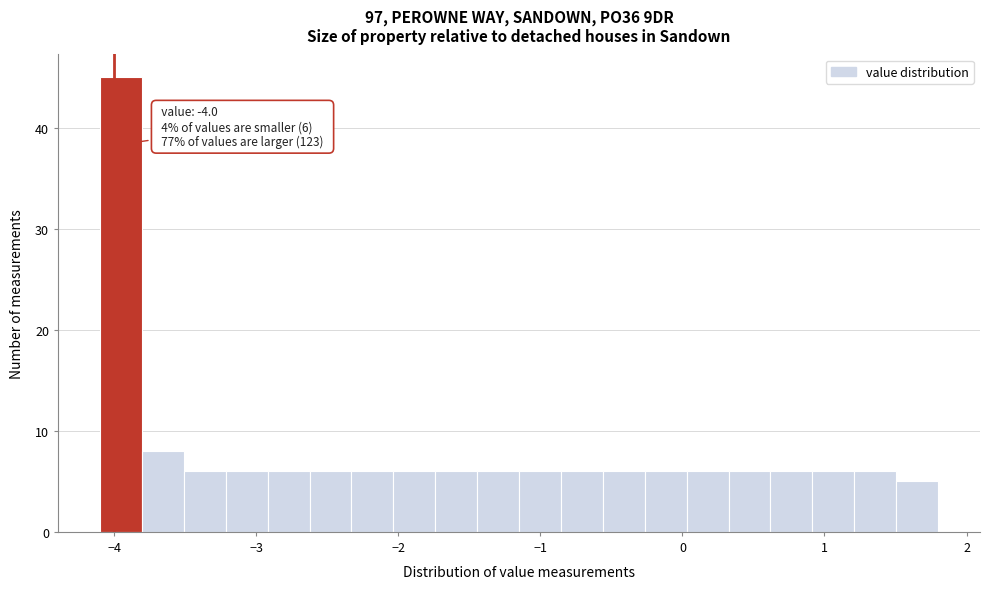

Read against the x-axis, roughly where is the centre of the tallest bar?

-4.0